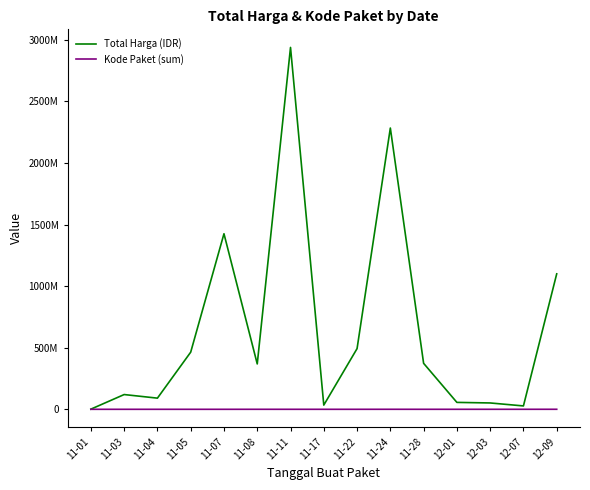

How many interior local valleys does the Kode Paket (sum) series have?

3